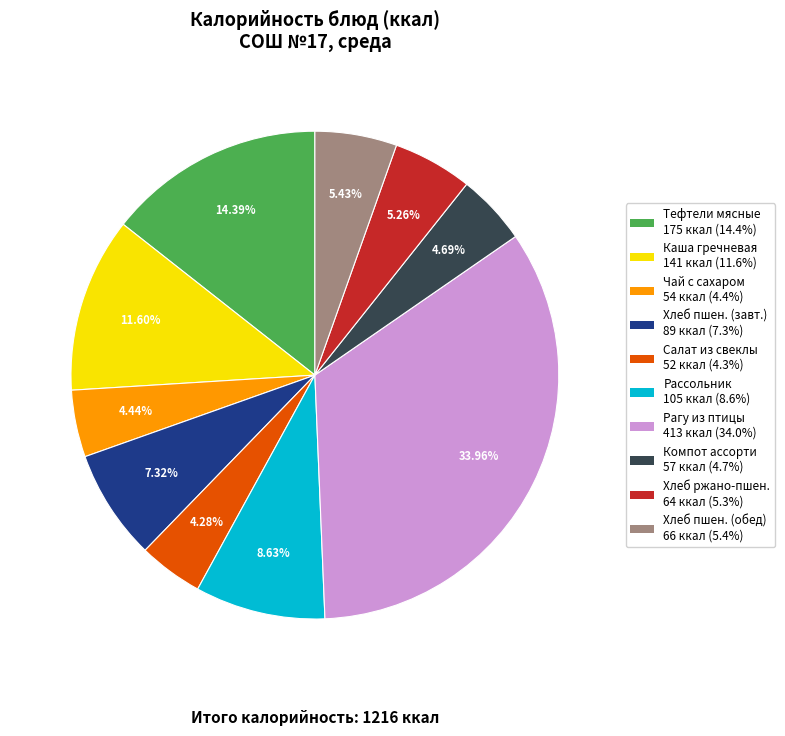

Is there any slice that represents more than half of the pie?

No